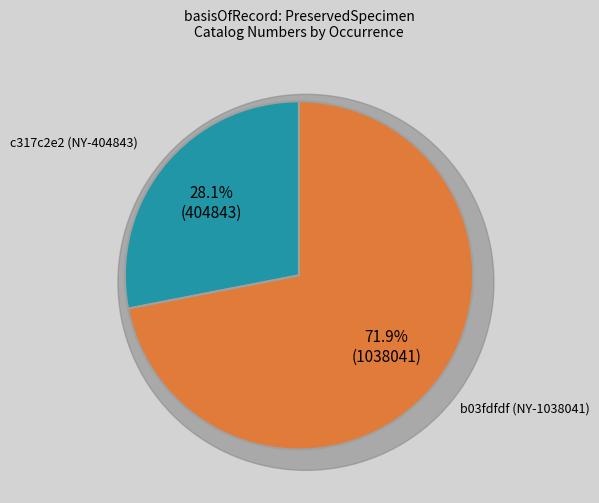

What percentage is the c317c2e2 (NY-404843) slice, to the nearest percent?

28%